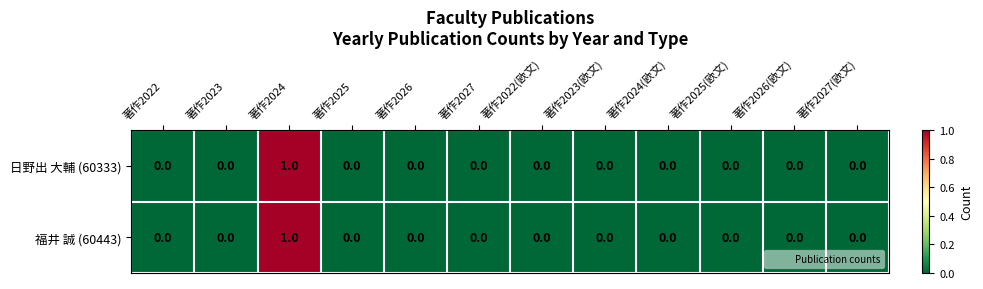

Reading right to left, what are all the values shown in this chart?

日野出 大輔 (60333): 0	0	0	0	0	0	0	0	0	1	0	0
福井 誠 (60443): 0	0	0	0	0	0	0	0	0	1	0	0